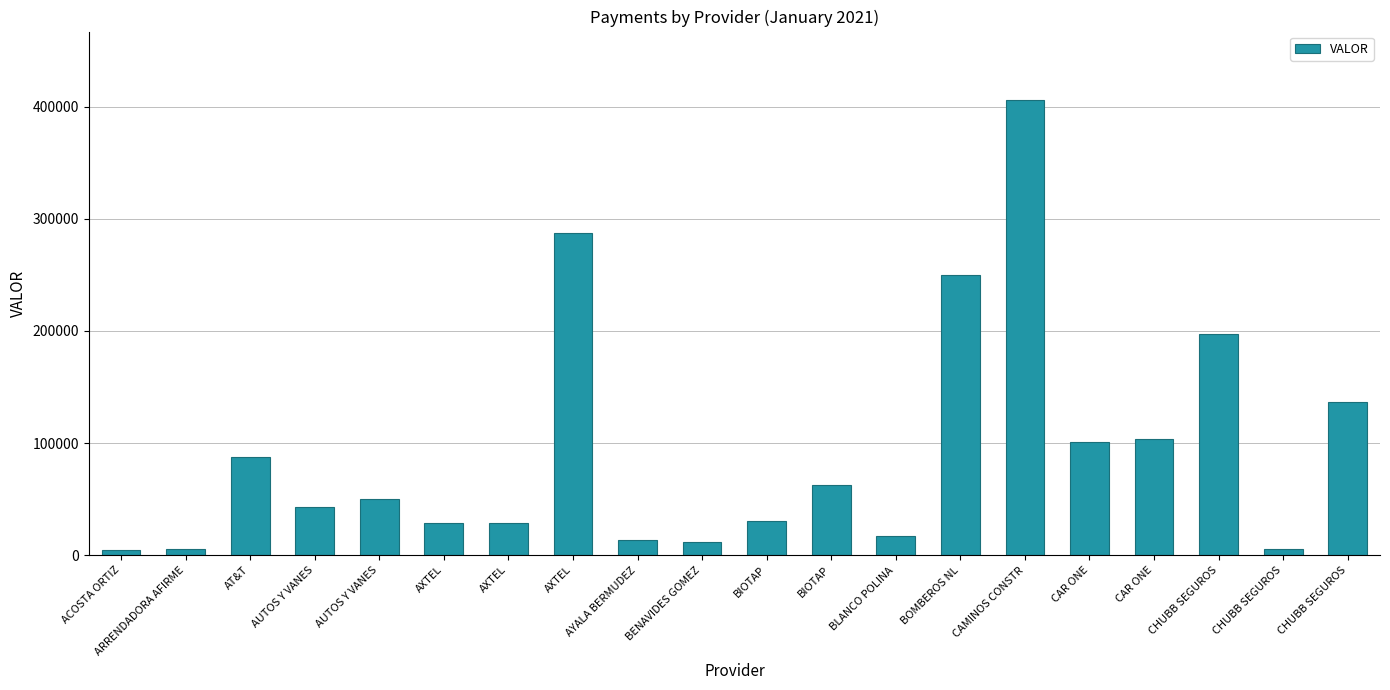

What is the value of the 3rd bar from the left?

87845.7